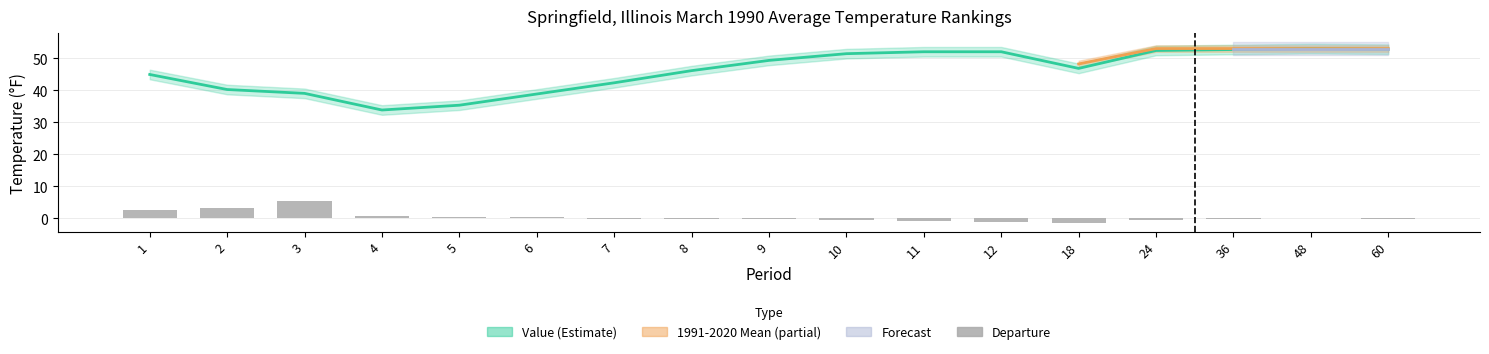

Reading left to right, transcribe all the data shown in this chart.

Value: 1=44.9	2=40.2	3=39.0	4=33.8	5=35.3	6=38.8	7=42.3	8=46.1	9=49.3	10=51.4	11=52.0	12=52.0	18=46.8	24=52.4	36=52.7	48=53.0	60=52.8
Departure: 1=2.7	2=3.3	3=5.4	4=0.7	5=0.3	6=0.4	7=-0.2	8=-0.3	9=-0.3	10=-0.5	11=-1.0	12=-1.1	18=-1.4	24=-0.6	36=-0.3	48=0.0	60=-0.2